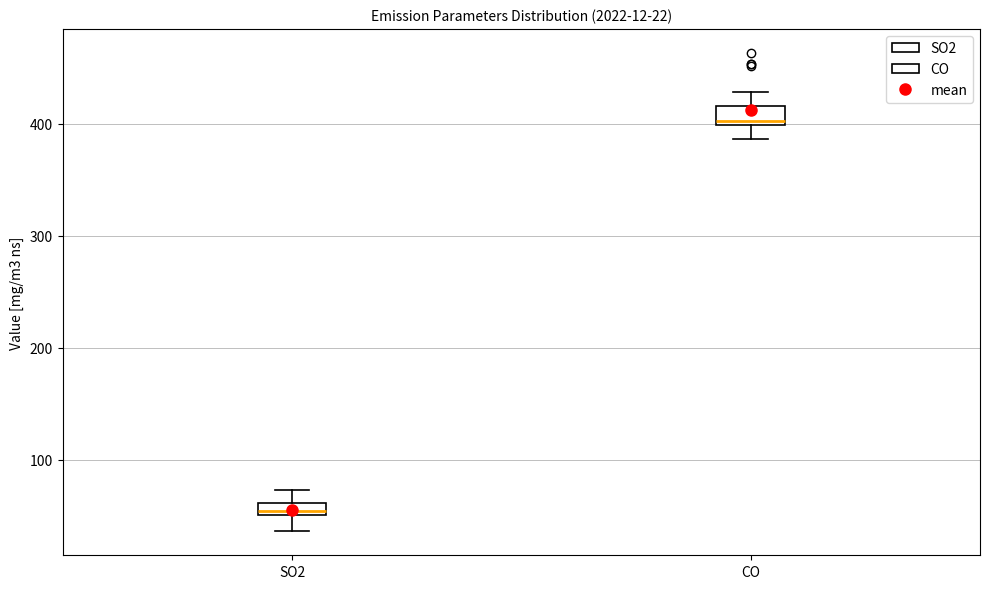

Which box has the lowest median line?

SO2